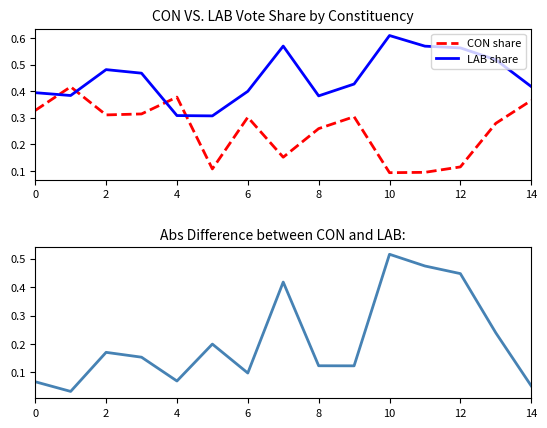

The LAB share series shows 0.1 at 8. True or false?

False